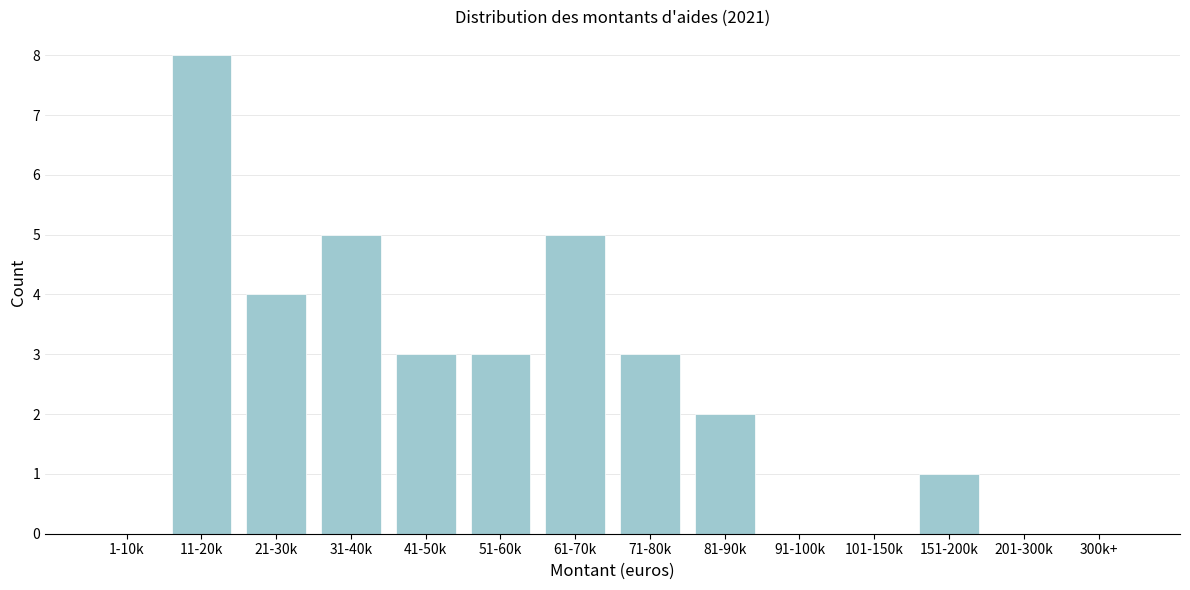

Reading left to right, what are all the values shown in this chart?

1-10k=0	11-20k=8	21-30k=4	31-40k=5	41-50k=3	51-60k=3	61-70k=5	71-80k=3	81-90k=2	91-100k=0	101-150k=0	151-200k=1	201-300k=0	300k+=0